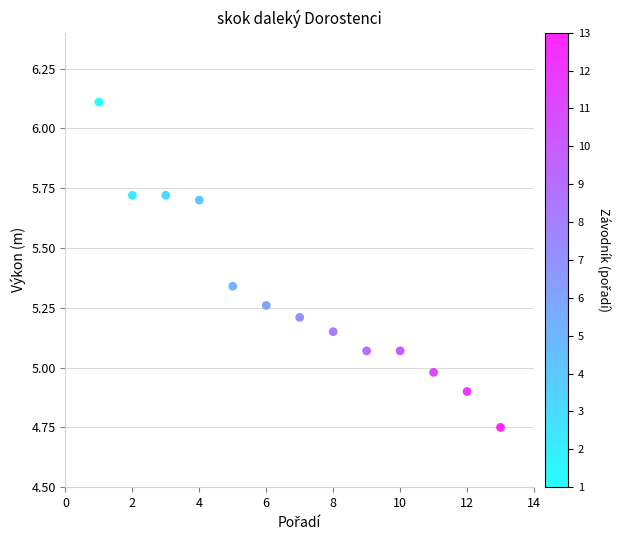

What is the range of Y values (max minus min)?

1.4